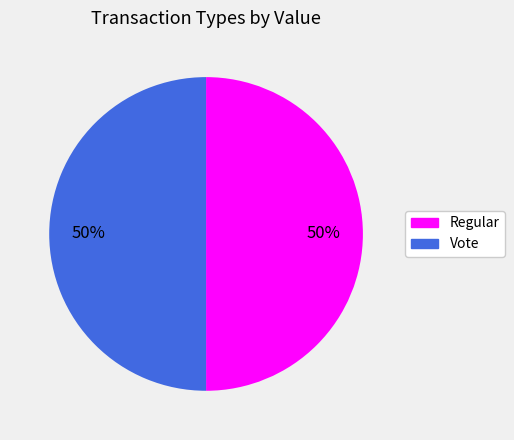

To the nearest percent, what is the average slice percentage?

50%